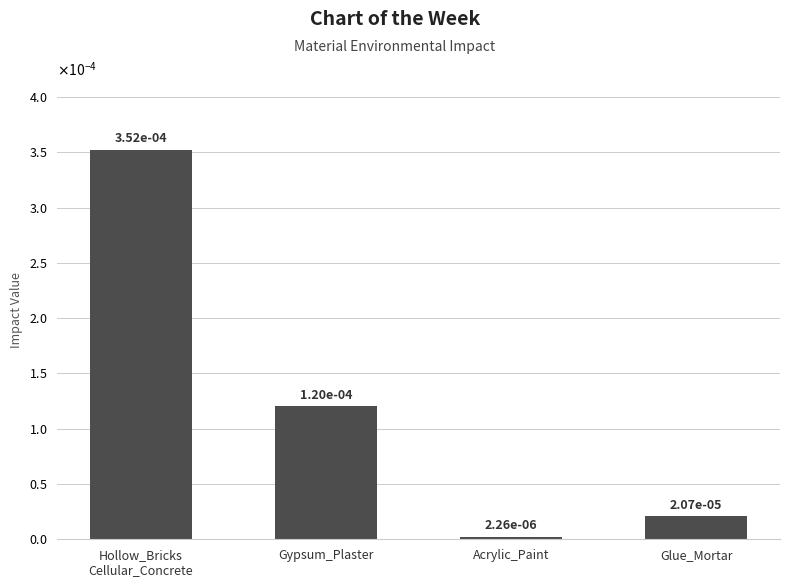

Which has a higher value, Hollow_Bricks
Cellular_Concrete or Acrylic_Paint?

Hollow_Bricks
Cellular_Concrete